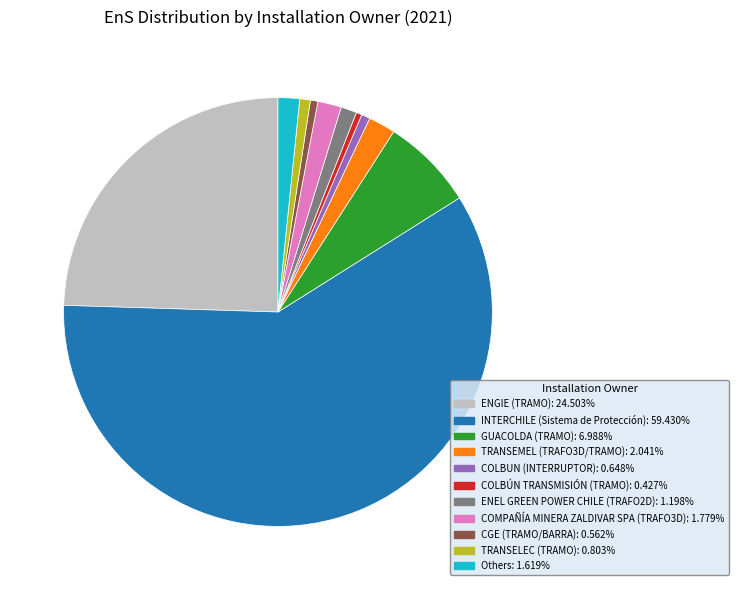

Does any single category account for the majority?

Yes